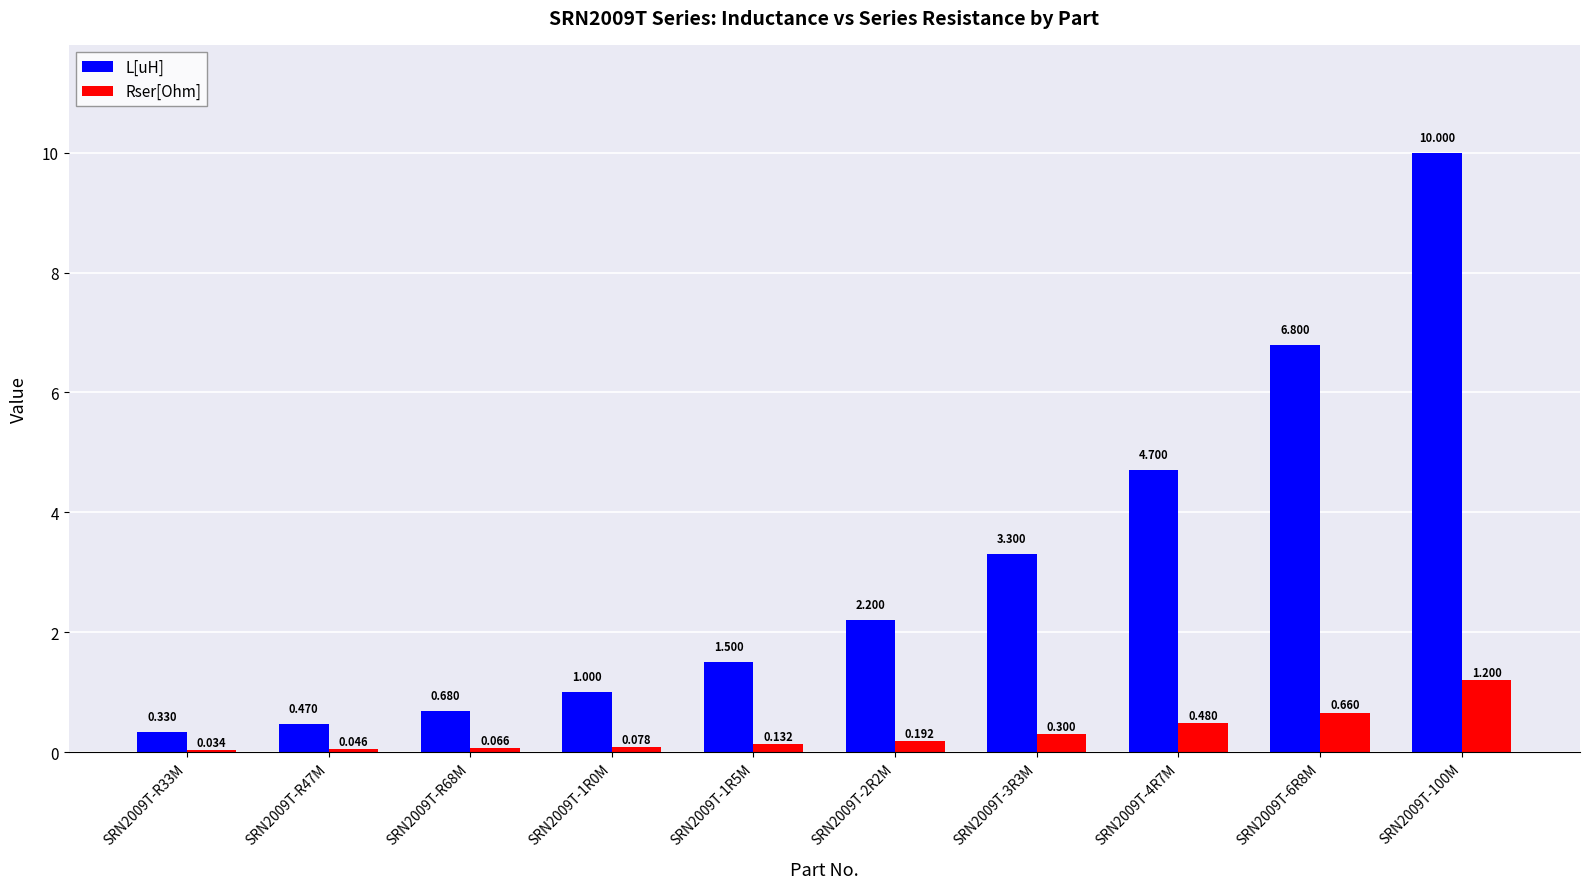

Which category has the highest value across all series?

SRN2009T-100M